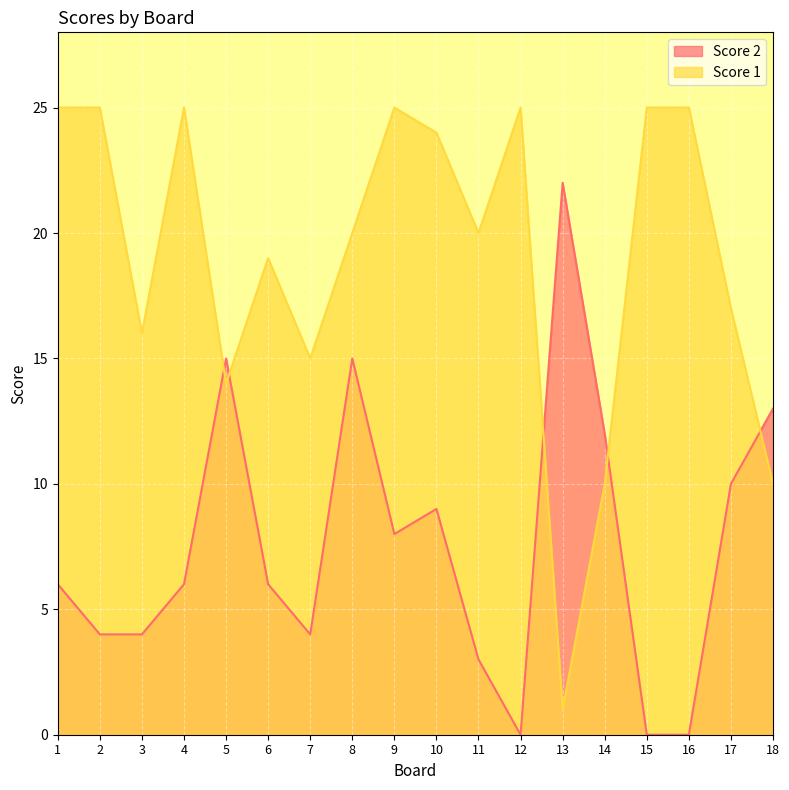

What is the spread (max minus min) of values at 5?

1